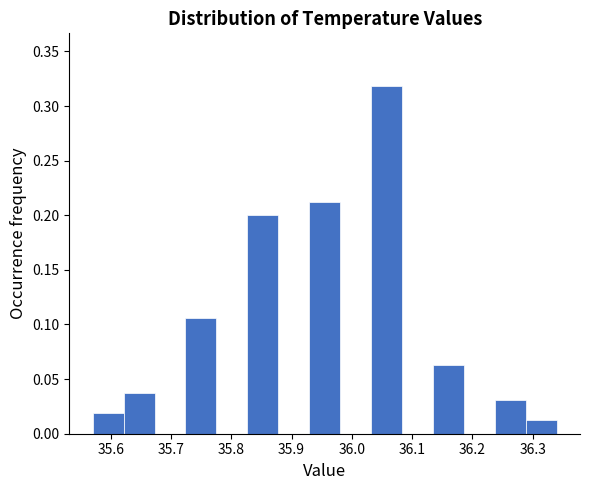

Reading left to right, list every bar in this chart as the range it spans on the x-axis followed by its height. Neither the bar edges nor the heights are printed on the chart, so give them approximately, as read against the axes.

35.57 to 35.62: 0.020
35.62 to 35.67: 0.040
35.67 to 35.72: 0
35.72 to 35.78: 0.105
35.78 to 35.83: 0
35.83 to 35.88: 0.200
35.88 to 35.93: 0
35.93 to 35.98: 0.215
35.98 to 36.03: 0
36.03 to 36.08: 0.320
36.08 to 36.13: 0
36.13 to 36.19: 0.065
36.19 to 36.24: 0
36.24 to 36.29: 0.030
36.29 to 36.34: 0.015